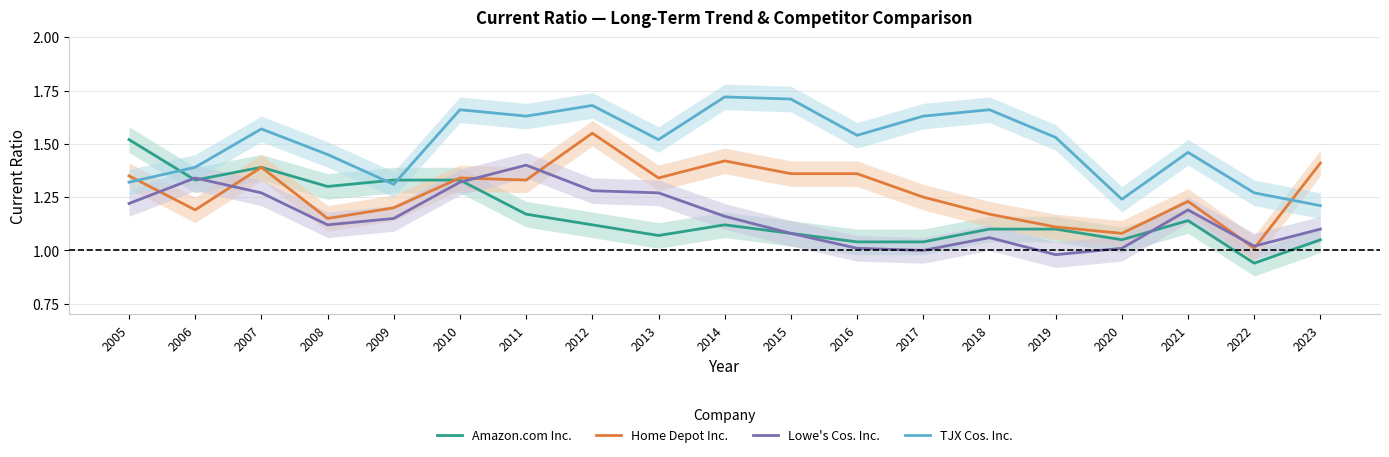

How many series are shown in this chart?

4